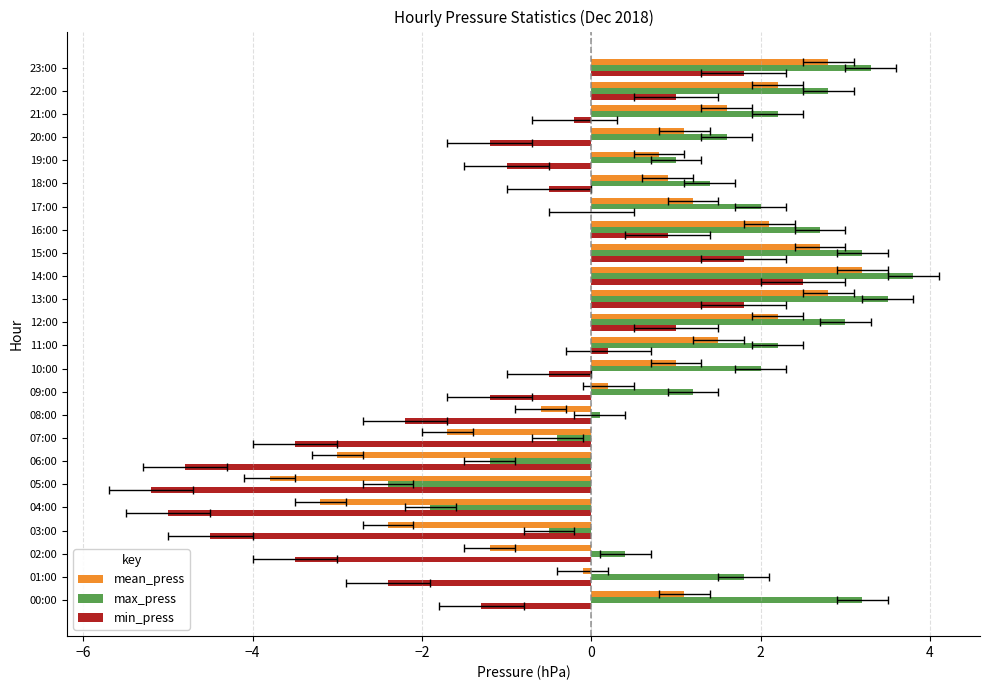

What is the total value across all series at 08:00?

-2.7